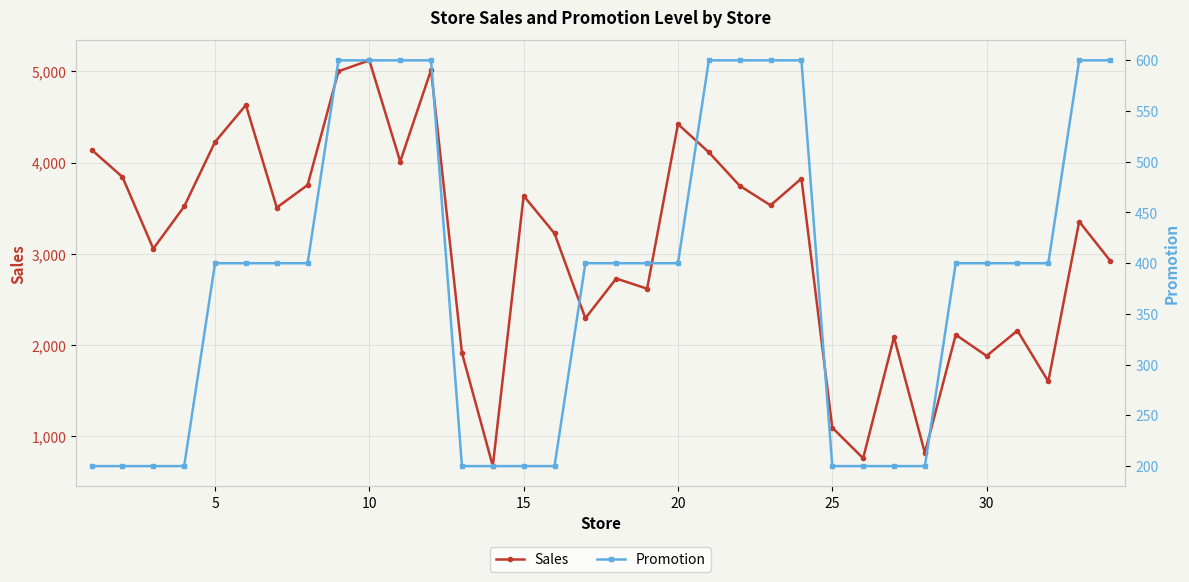

Reading left to right, transcribe all the data shown in this chart.

Sales: 4141	3842	3056	3519	4226	4630	3507	3754	5000	5120	4011	5015	1916	675	3636	3224	2295	2730	2618	4421	4113	3746	3532	3825	1096	761	2088	820	2114	1882	2159	1602	3354	2927
Promotion: 200	200	200	200	400	400	400	400	600	600	600	600	200	200	200	200	400	400	400	400	600	600	600	600	200	200	200	200	400	400	400	400	600	600